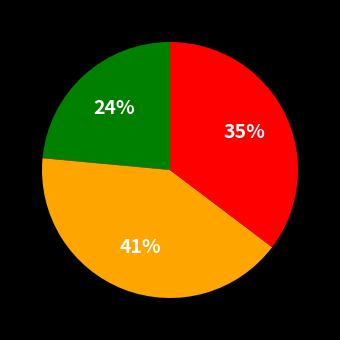

Does any single category account for the majority?

No